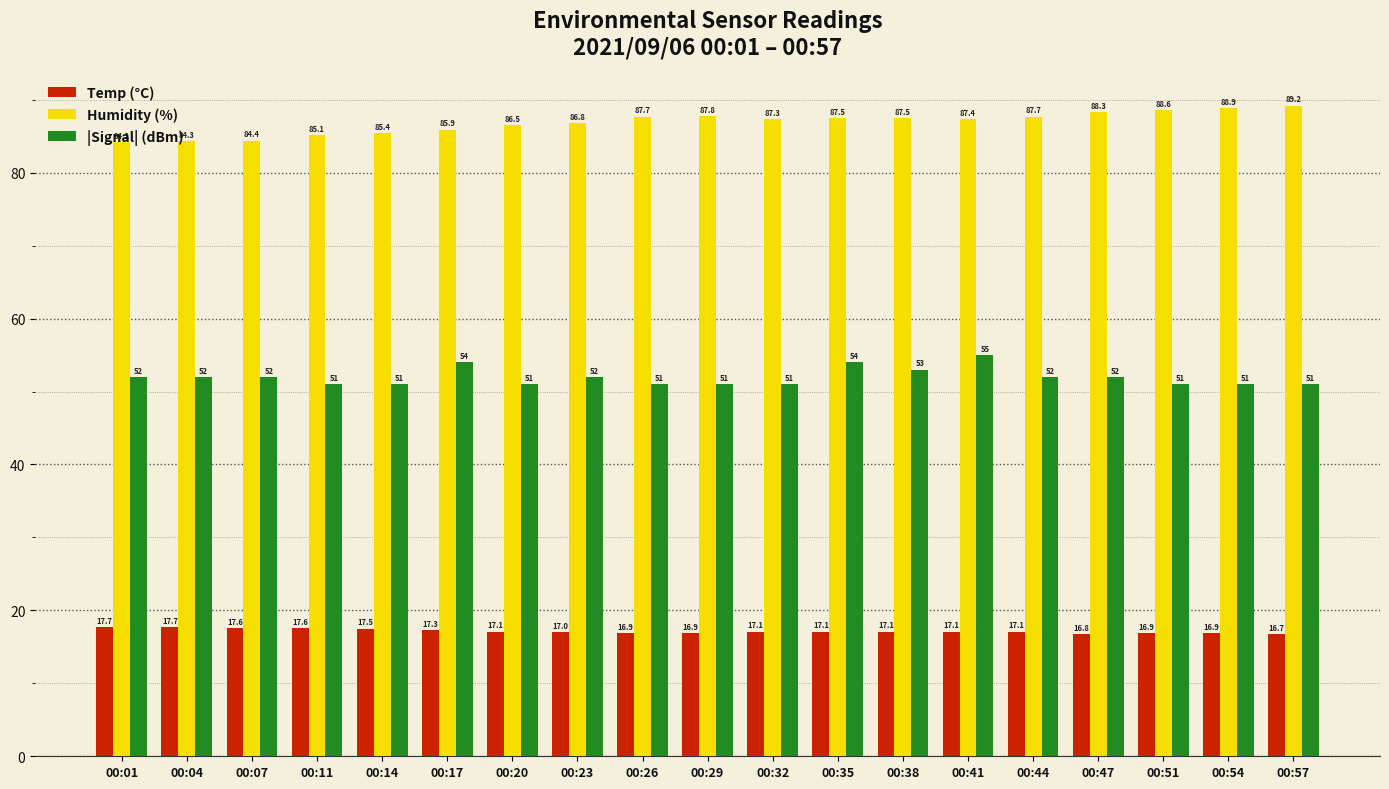

What is the spread (max minus min) of values at 00:51?

71.7